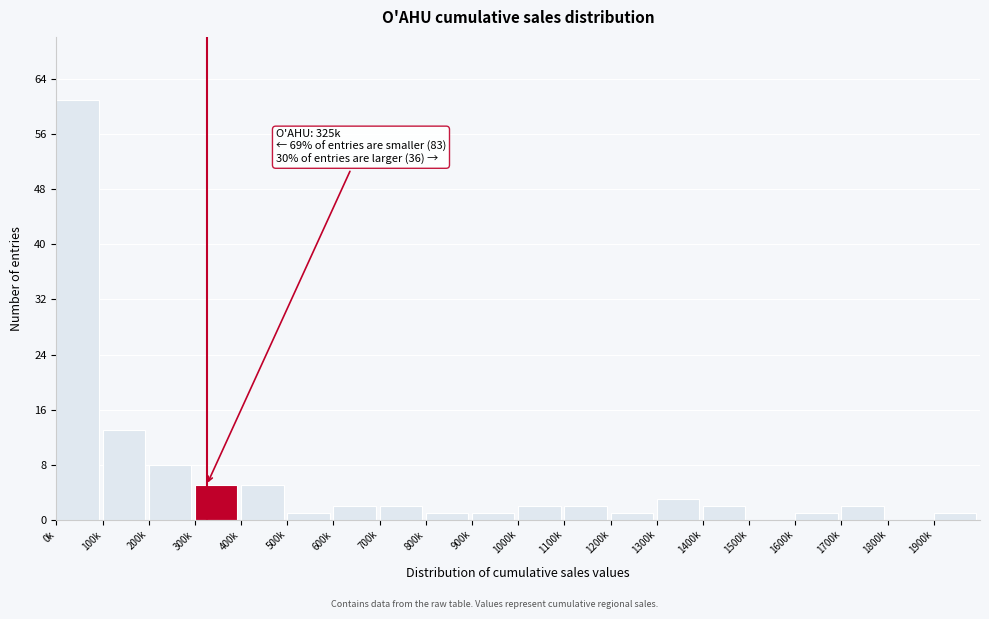

Reading right to left, what are all the values shown in this chart?

1900k=1	1800k=0	1700k=2	1600k=1	1500k=0	1400k=2	1300k=3	1200k=1	1100k=2	1000k=2	900k=1	800k=1	700k=2	600k=2	500k=1	400k=5	300k=5	200k=8	100k=13	0k=61